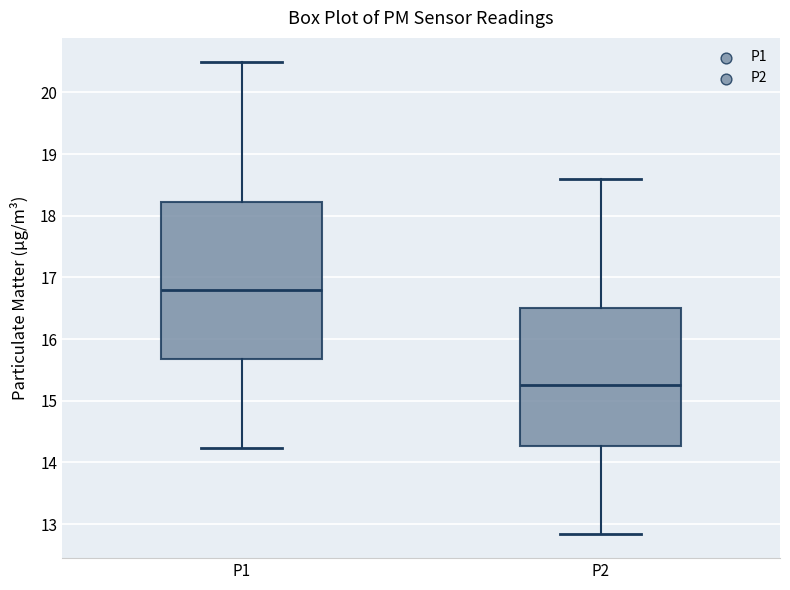

Which box is the tallest, from its lower edge to its upper edge?

P1